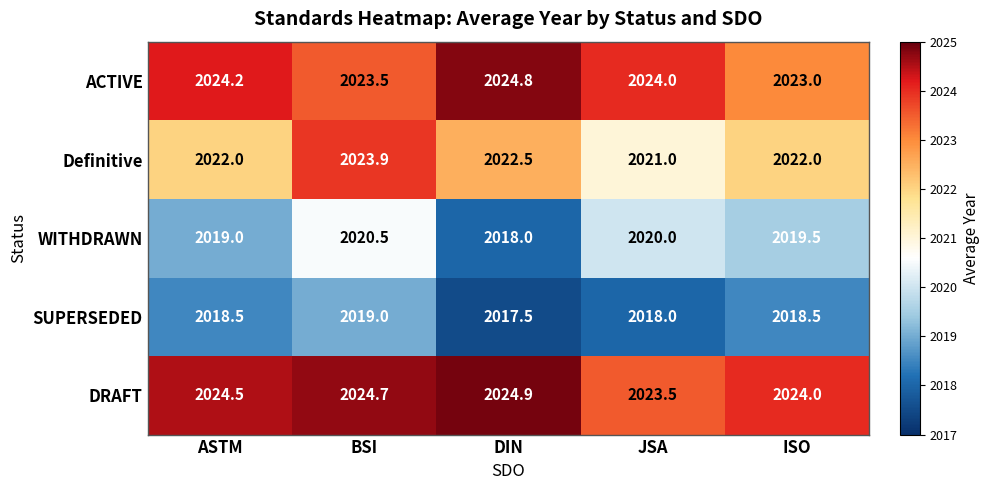

What is the maximum value for Definitive?

2023.9